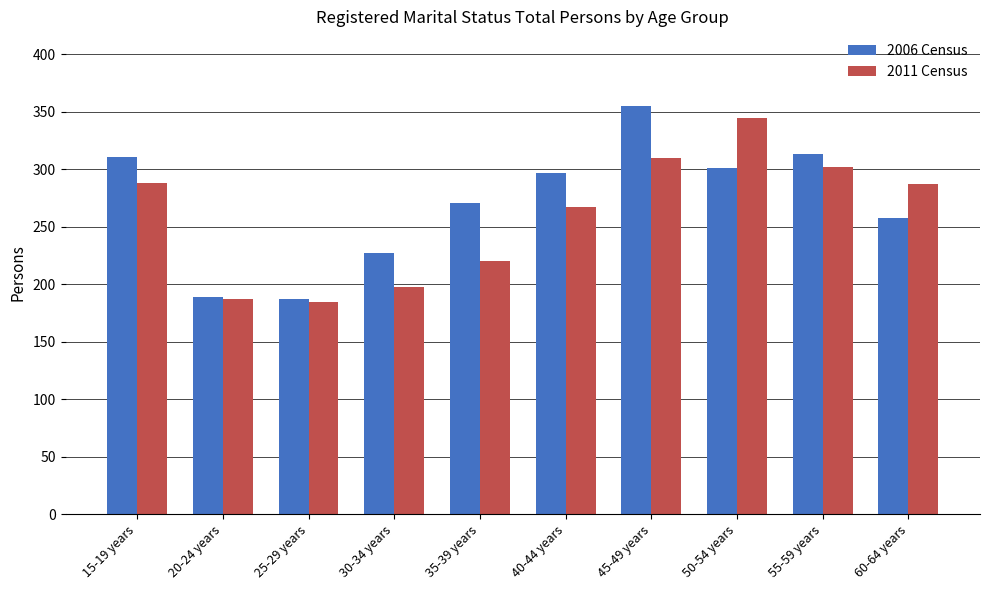

Is the value of 2006 Census at 35-39 years greater than the value of 2011 Census at 30-34 years?

Yes